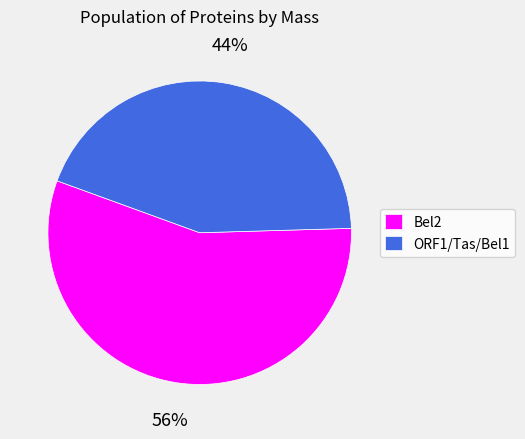

To the nearest percent, what is the average slice percentage?

50%